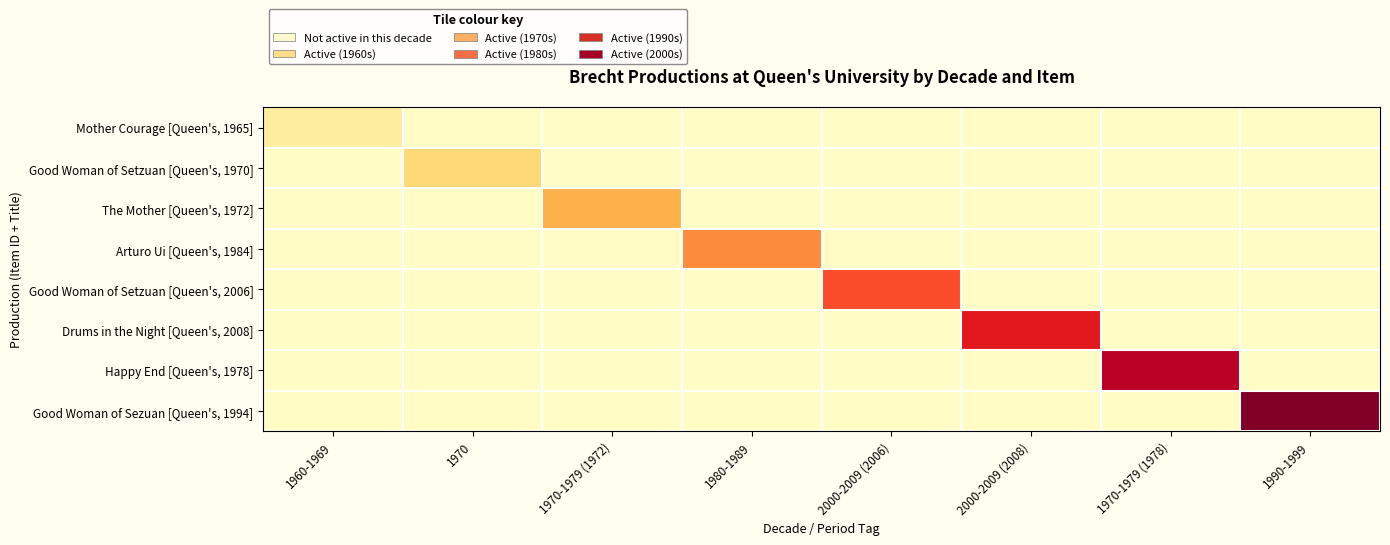

What is the difference between the highest and lowest values at 2000-2009 (2006)?

7.3